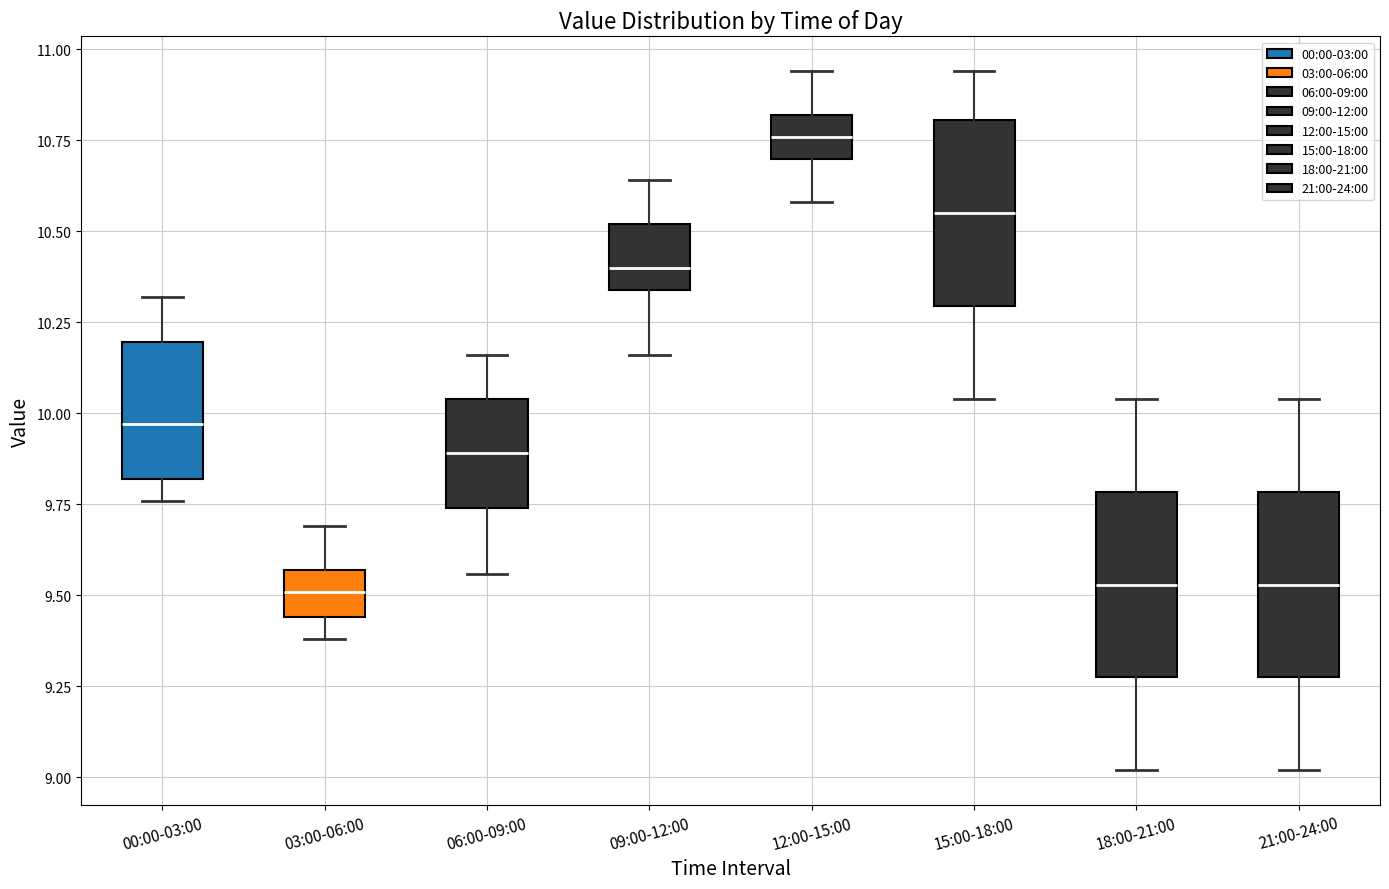

Reading left to right, read every box against the y-axis: the position of its median line, the range the box covers, and the ends of its whiskers. The values are not printed on the chart, so give them approximately, as read against the axis.

00:00-03:00: median 9.95, box 9.80 to 10.20, whiskers 9.75 to 10.30
03:00-06:00: median 9.50, box 9.45 to 9.55, whiskers 9.40 to 9.70
06:00-09:00: median 9.90, box 9.75 to 10.05, whiskers 9.55 to 10.15
09:00-12:00: median 10.40, box 10.35 to 10.50, whiskers 10.15 to 10.65
12:00-15:00: median 10.75, box 10.70 to 10.80, whiskers 10.60 to 10.95
15:00-18:00: median 10.55, box 10.30 to 10.80, whiskers 10.05 to 10.95
18:00-21:00: median 9.55, box 9.30 to 9.80, whiskers 9.00 to 10.05
21:00-24:00: median 9.55, box 9.30 to 9.80, whiskers 9.00 to 10.05